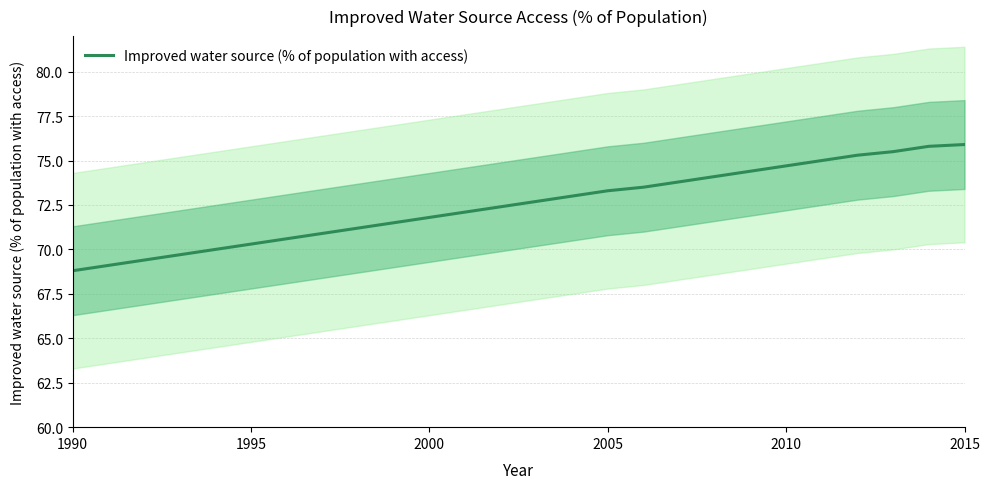

What is the minimum value for Improved water source (% of population with access)?

68.8